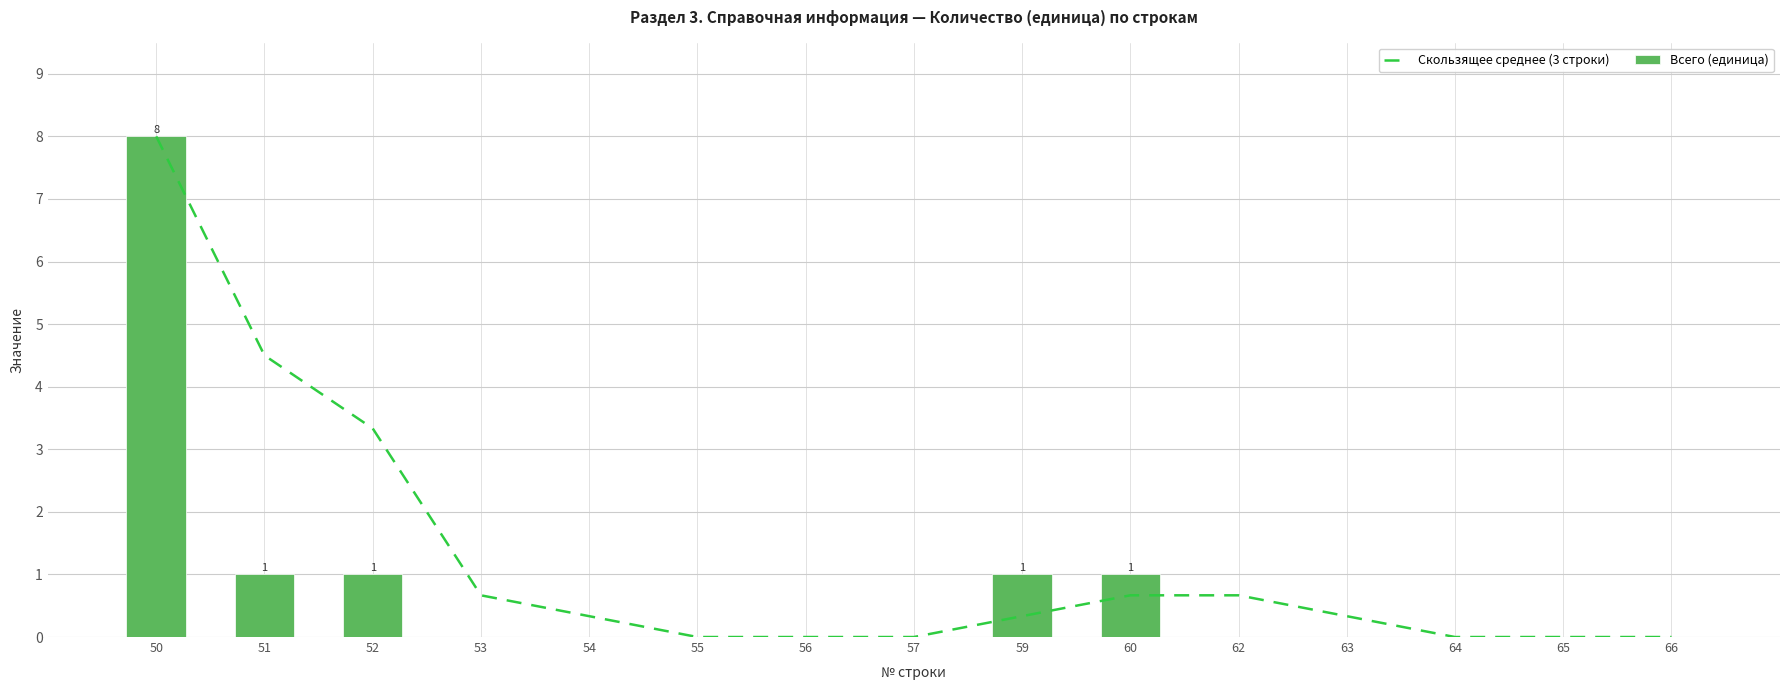

What is the value of the Скользящее среднее (3 строки) bar at the 11th from the left?

0.7